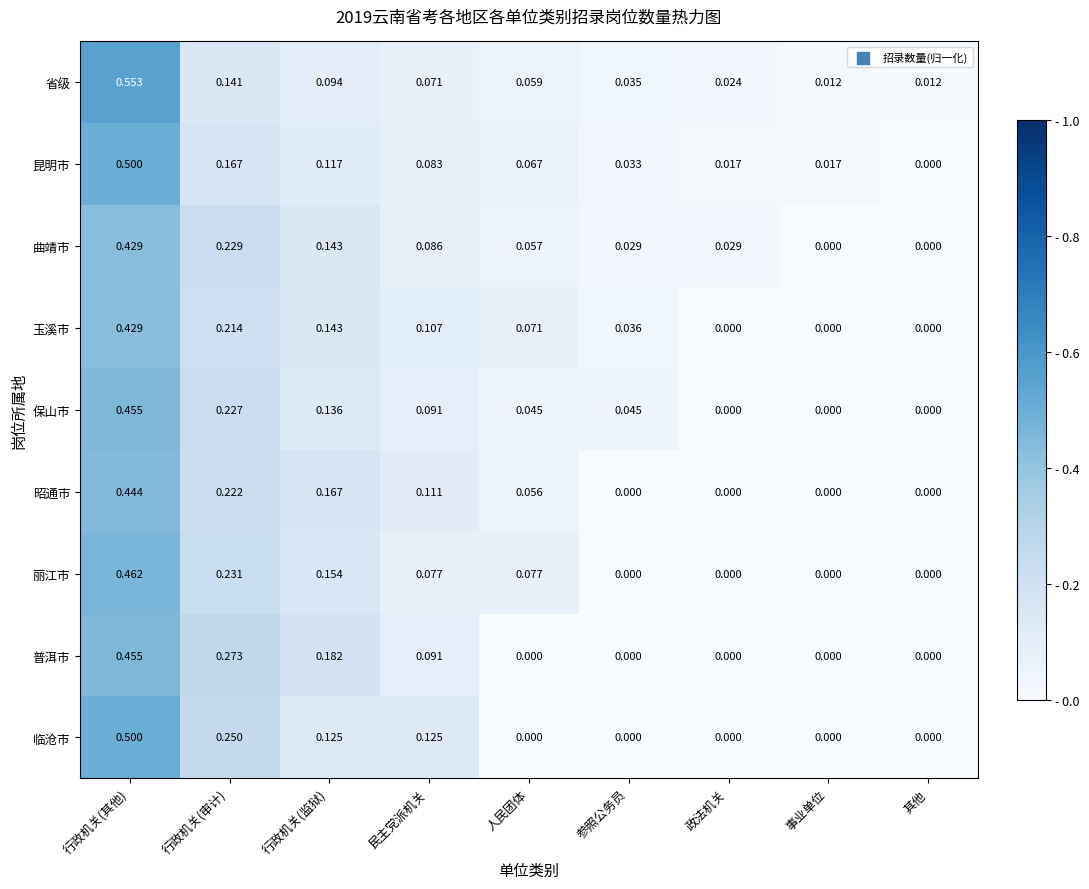

At how many categories does at least one series exceed 0?

9